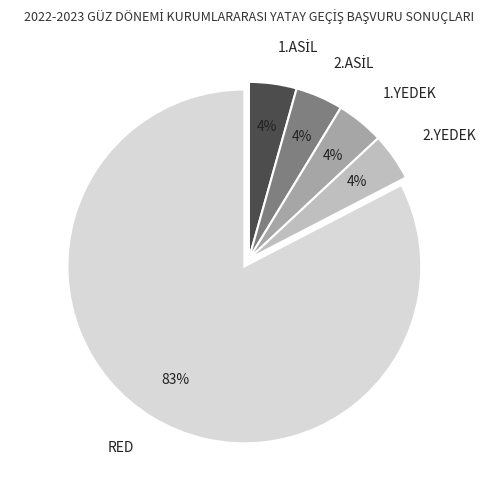

Which category has the biggest portion of the pie?

RED